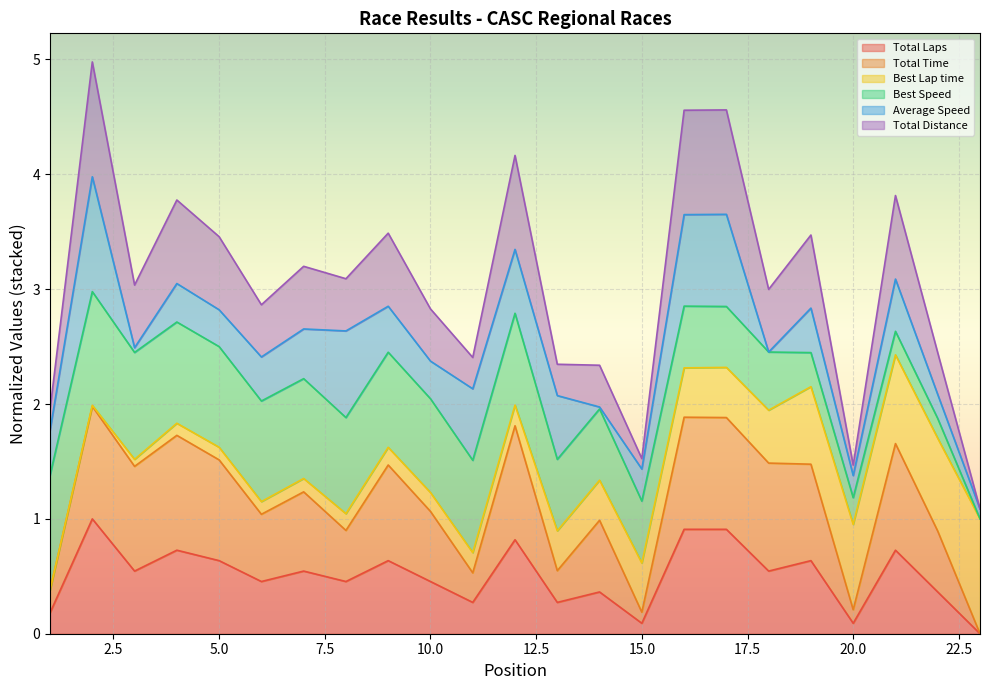

Is it true that Total Time equals 2.0 at 19?

False